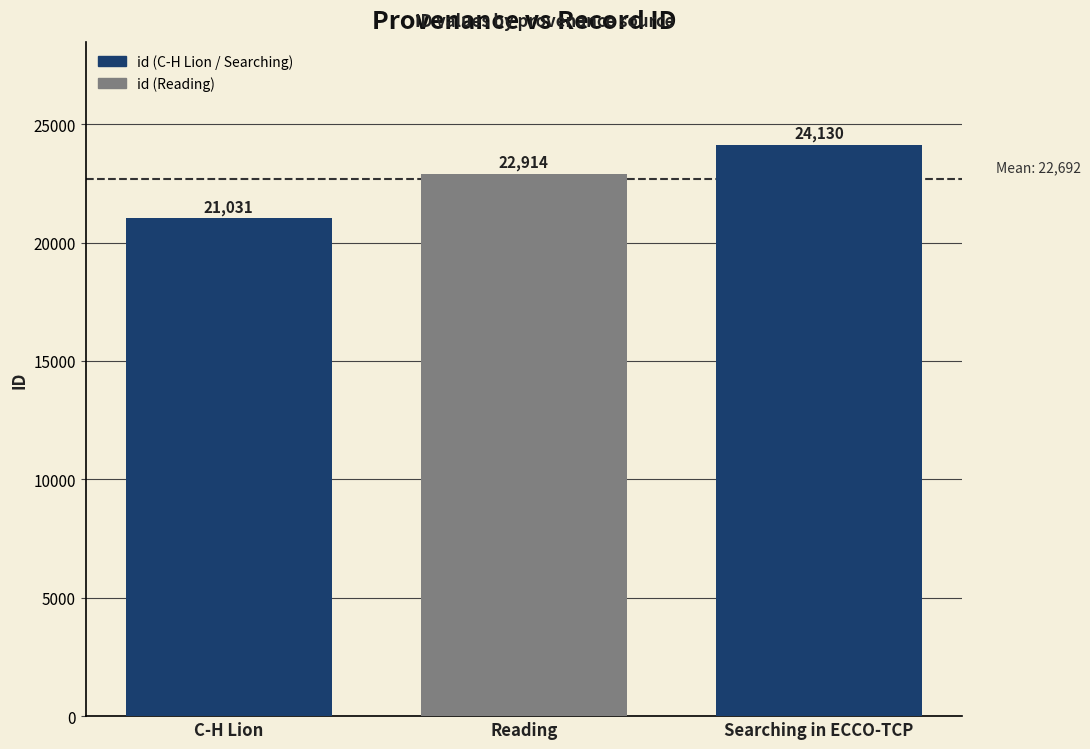

Which label corresponds to the smallest value in the chart?

C-H Lion